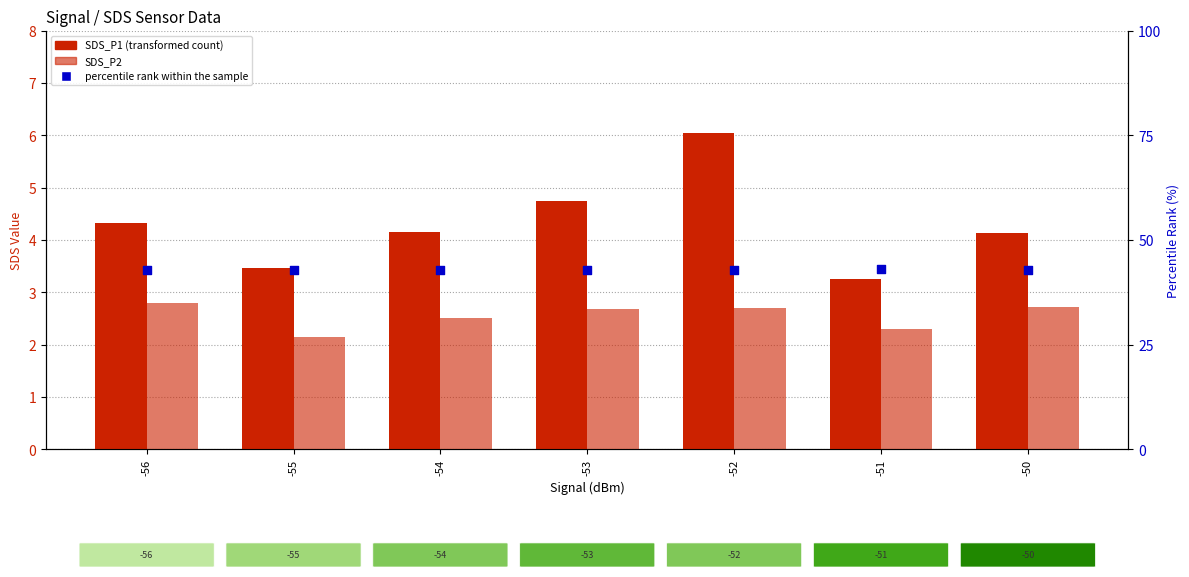

Which series reaches the minimum Y coordinate?

SDS_P2